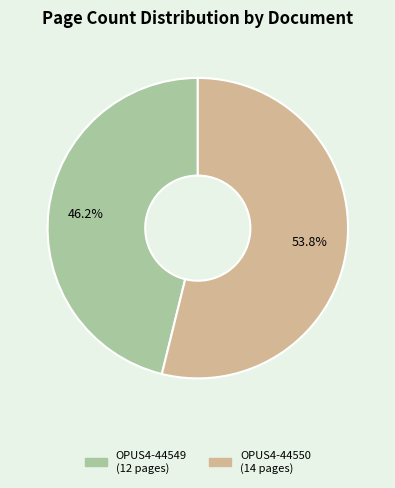

Is it true that OPUS4-44550 is 59% of the pie?

False